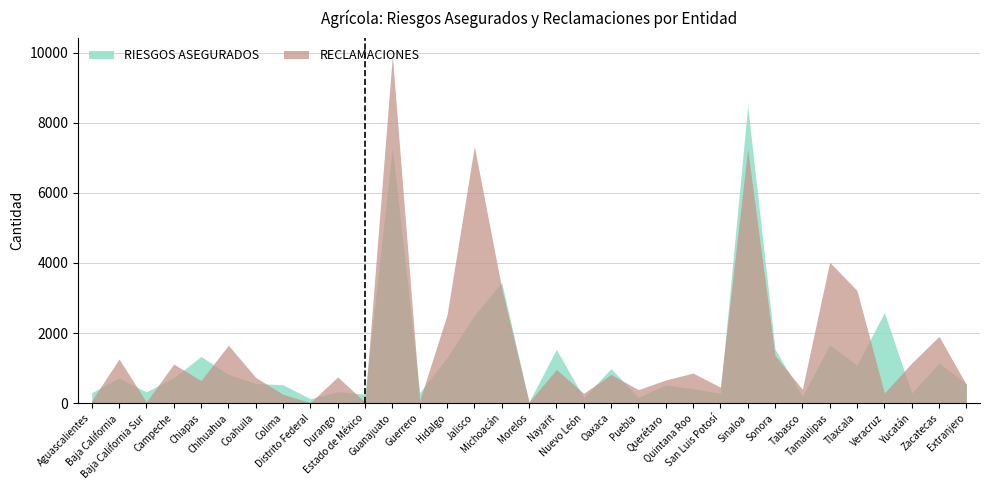

What is the difference between the maximum and minimum values in the RIESGOS ASEGURADOS series?

8451